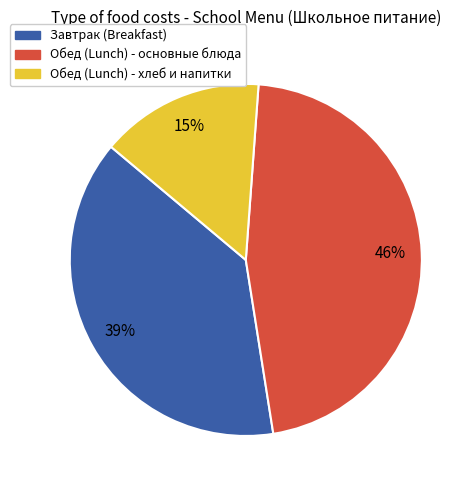

To the nearest percent, what is the average slice percentage?

33%